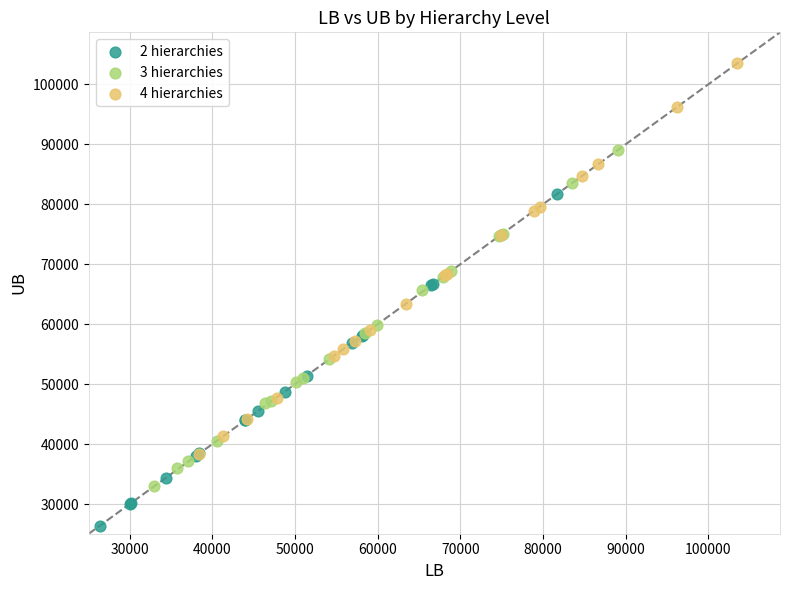

Which series reaches the minimum Y coordinate?

2 hierarchies